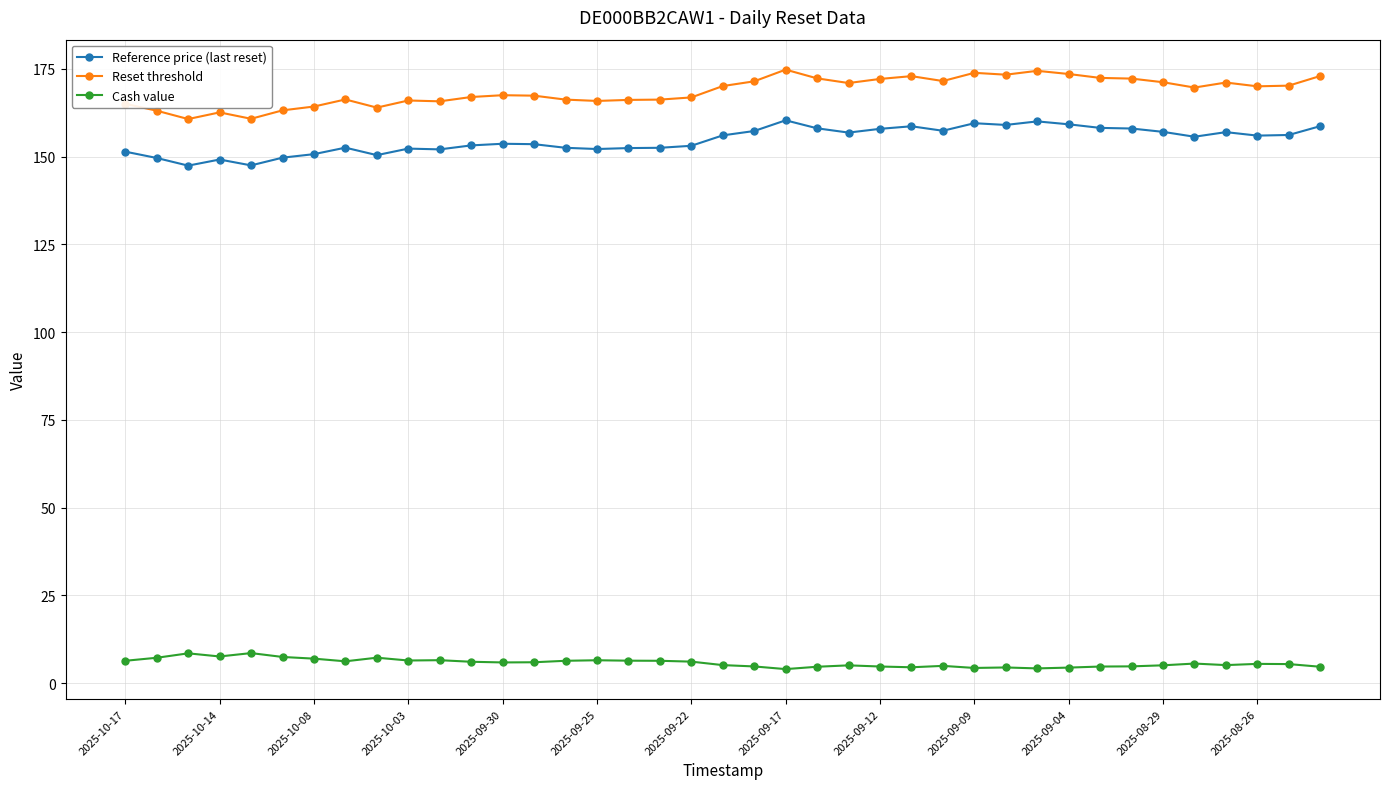

What is the average value of the Reference price (last reset) series?

154.7